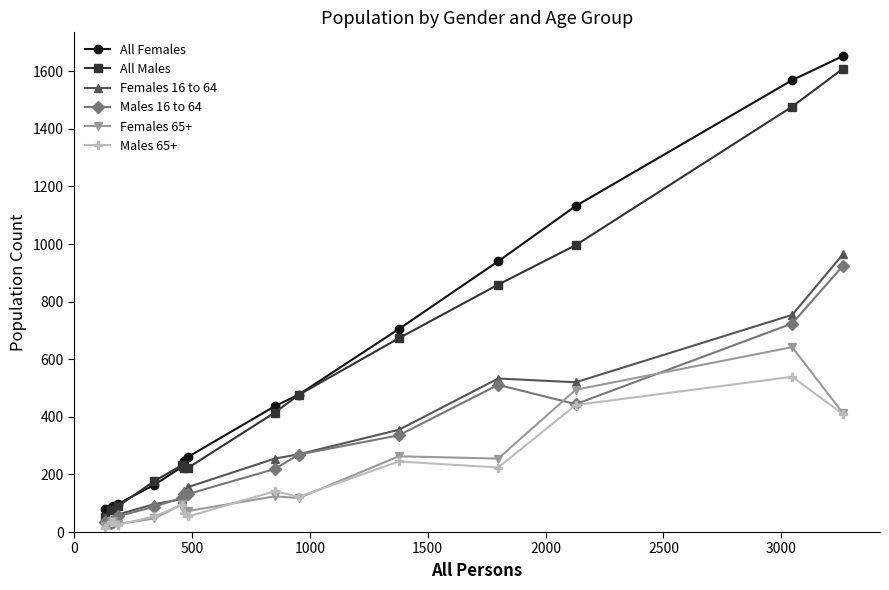

Which series has the widest spread of values?

All Females